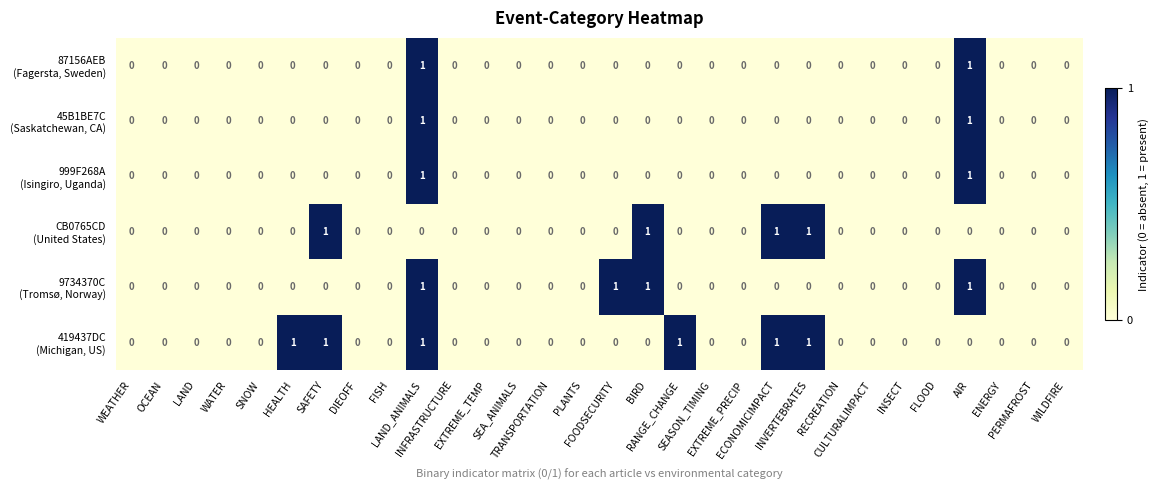

How many data points does each series have?

30